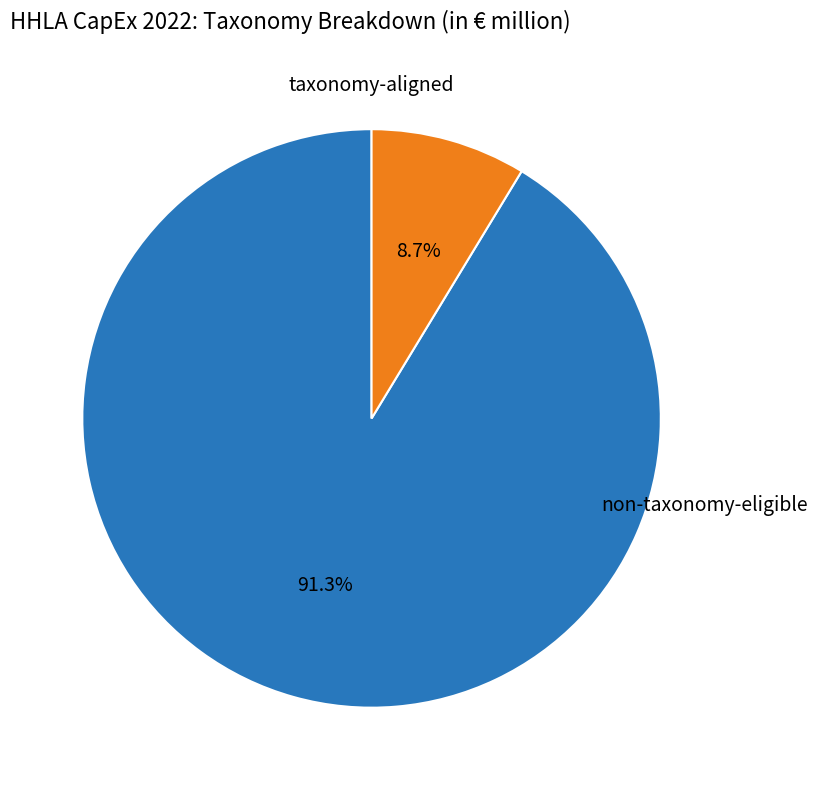

Does any single category account for the majority?

Yes